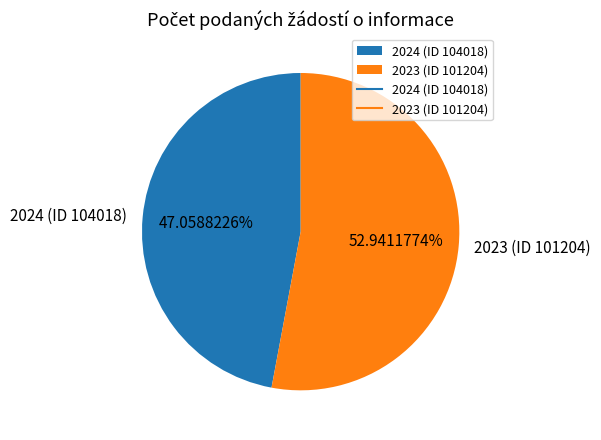

Is it true that 2024 (ID 104018) is 35% of the pie?

False